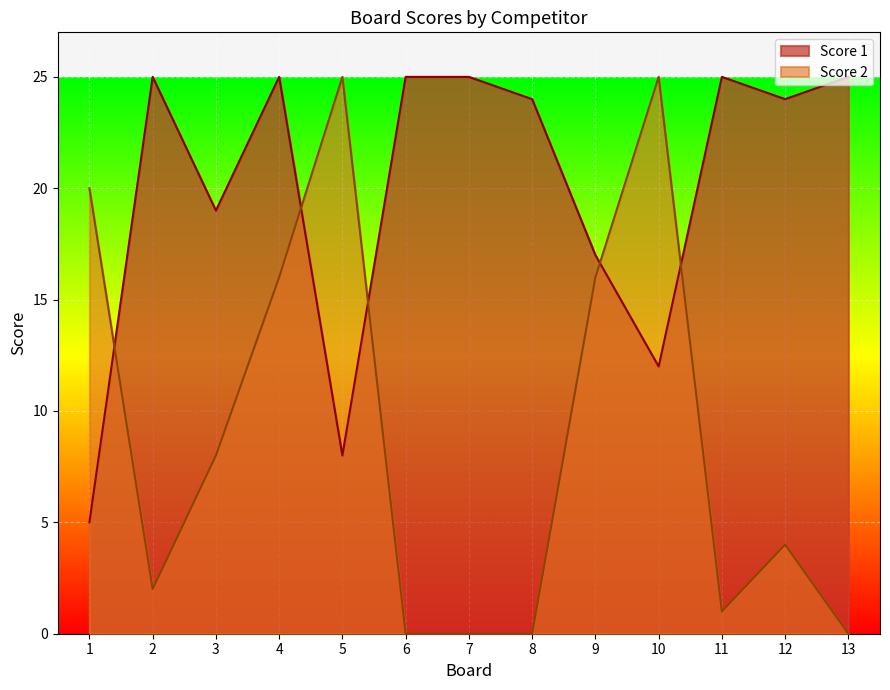

Which series has the largest range (max minus min)?

Score 2